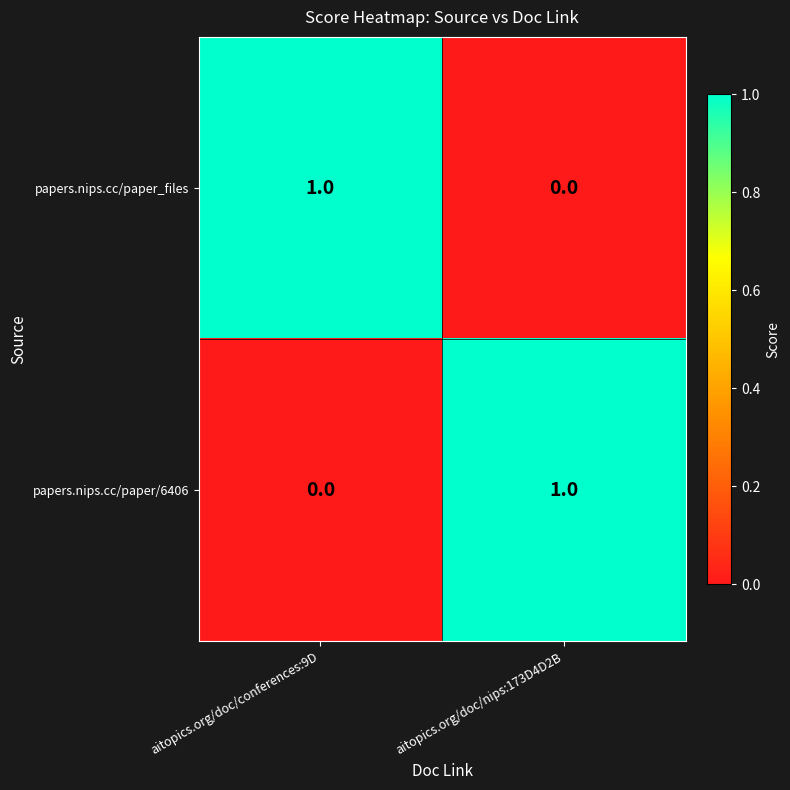

Is the value of papers.nips.cc/paper_files at aitopics.org/doc/nips:173D4D2B greater than the value of papers.nips.cc/paper/6406 at aitopics.org/doc/nips:173D4D2B?

No